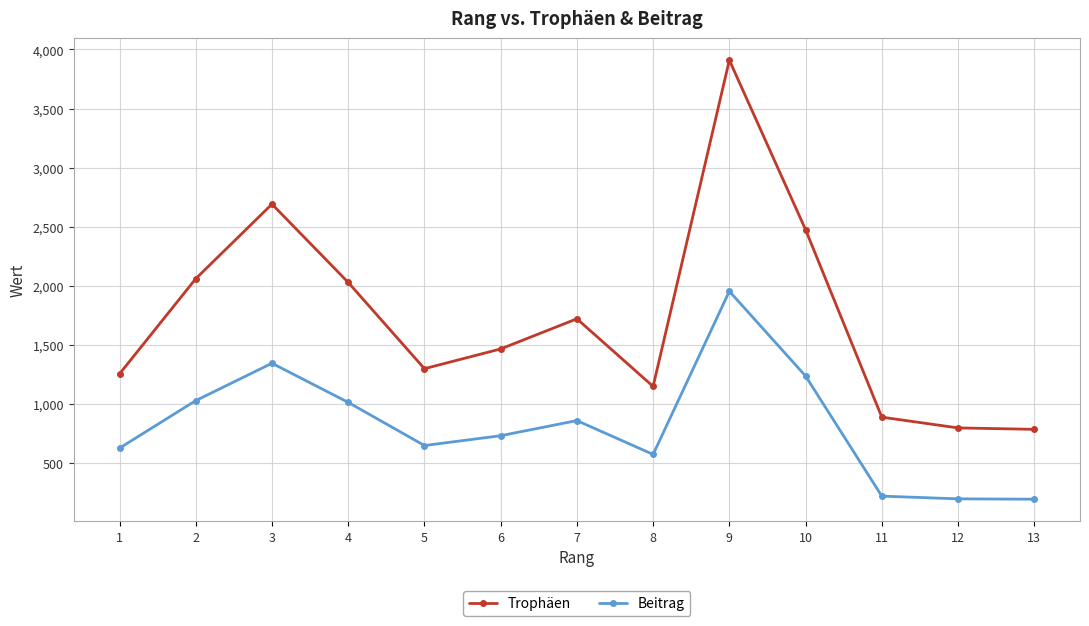

Between 8 and 12, which series saw the biggest shift?

Beitrag